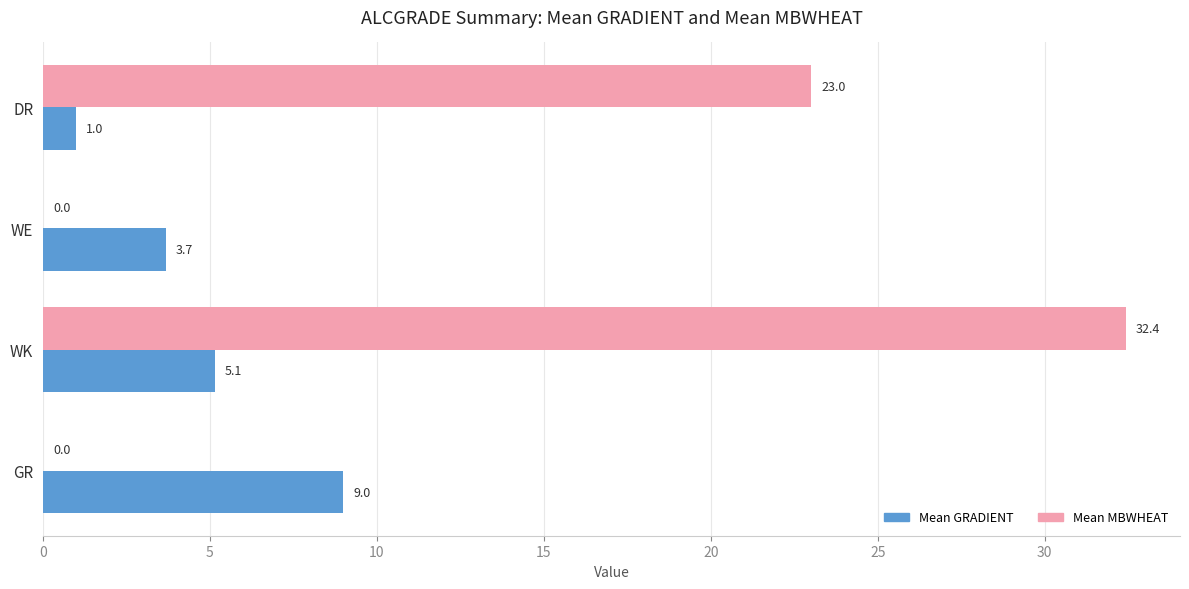

Between GR and WK, which series saw the biggest shift?

Mean MBWHEAT